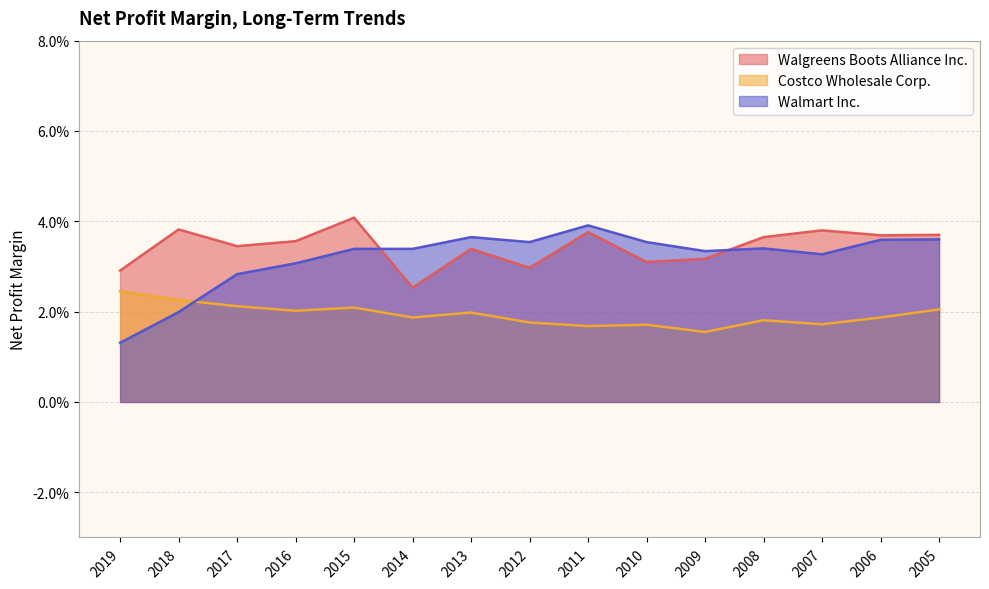

At which category does the chart reach its minimum across all series?

2019